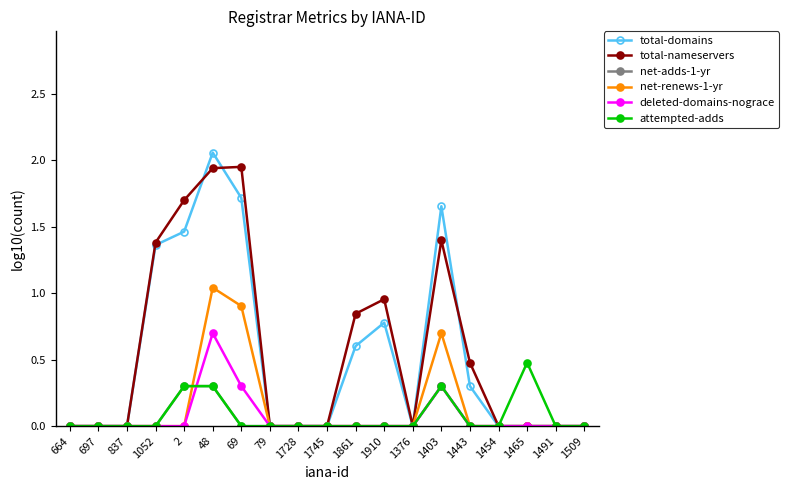

What is the difference between the maximum and minimum values in the deleted-domains-nograce series?

0.7